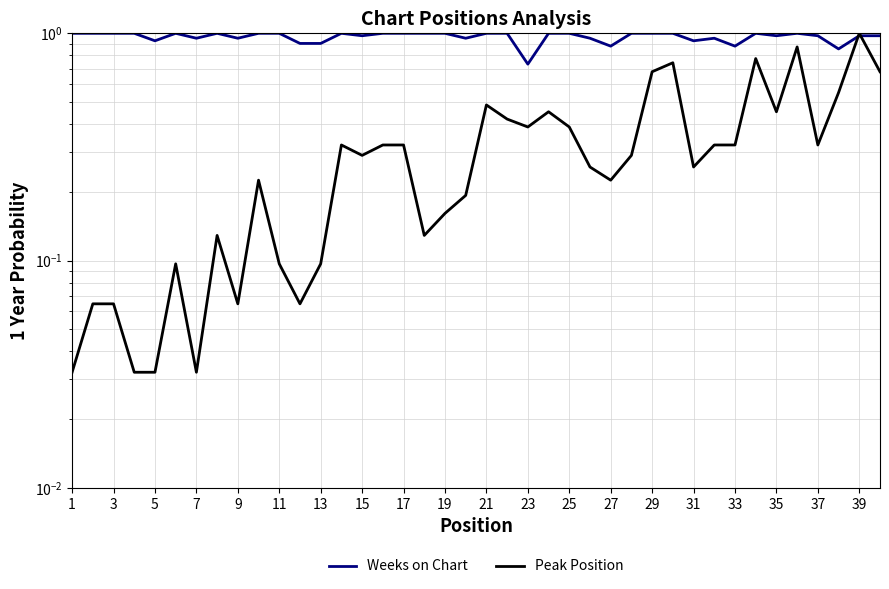

What is the sum of all Peak Position values?

12.6